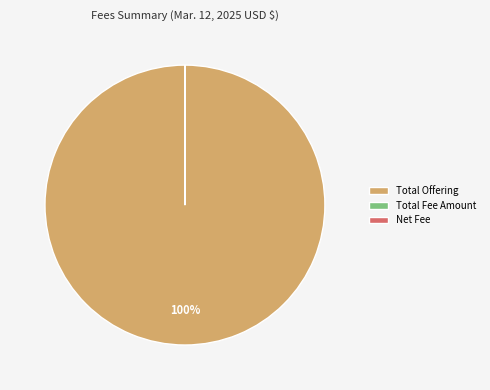

What is the majority slice?

Total Offering